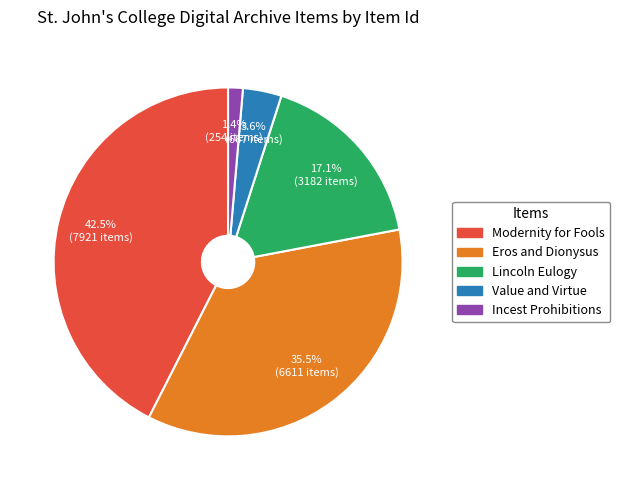

The Eros and Dionysus slice represents 47% of the pie. True or false?

False